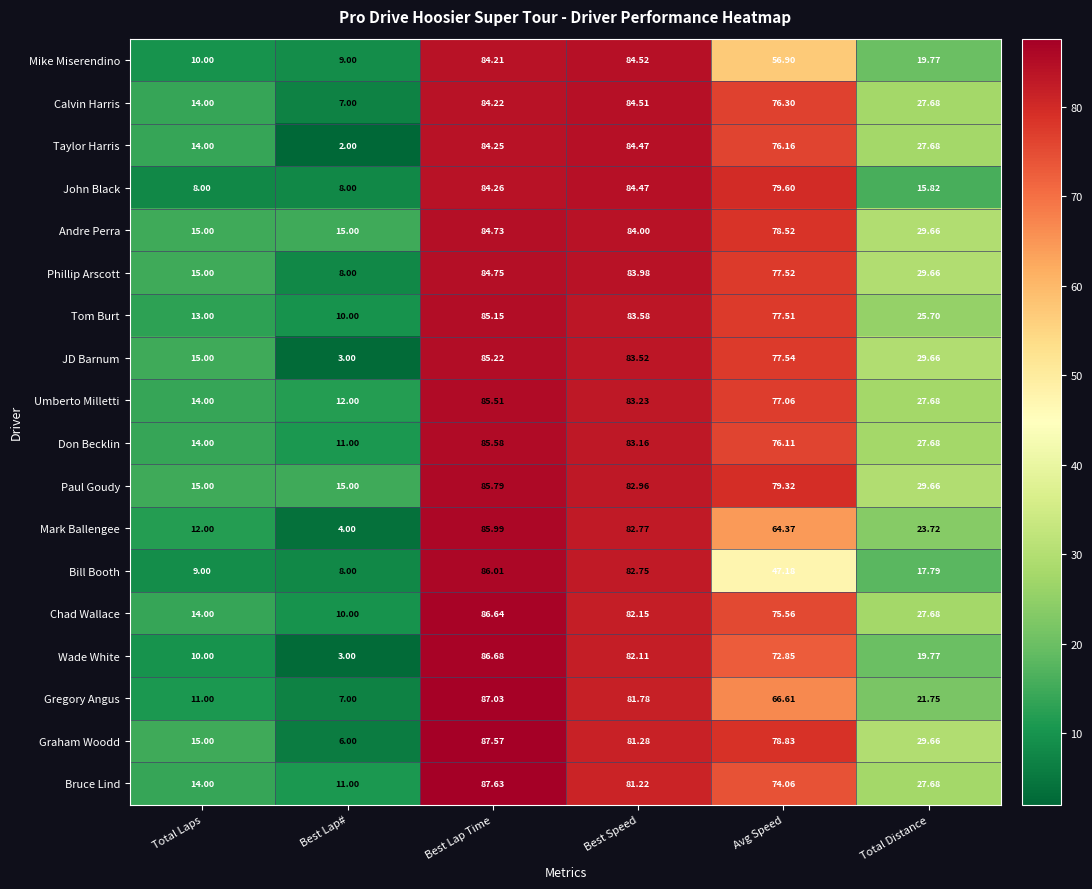

At Best Lap Time, list the series in order from largest to smallest.

Bruce Lind, Graham Woodd, Gregory Angus, Wade White, Chad Wallace, Bill Booth, Mark Ballengee, Paul Goudy, Don Becklin, Umberto Milletti, JD Barnum, Tom Burt, Phillip Arscott, Andre Perra, John Black, Taylor Harris, Calvin Harris, Mike Miserendino